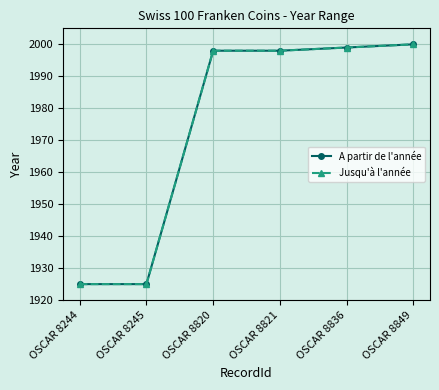

Does the chart have visible grid lines?

Yes